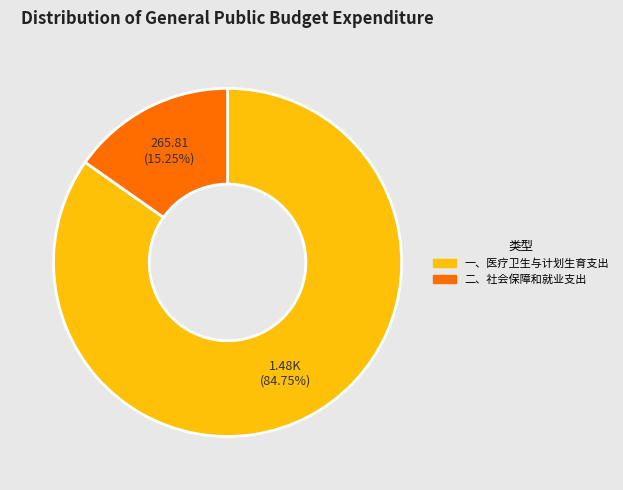

Is the sum of 一、医疗卫生与计划生育支出 and 二、社会保障和就业支出 greater than half?

Yes